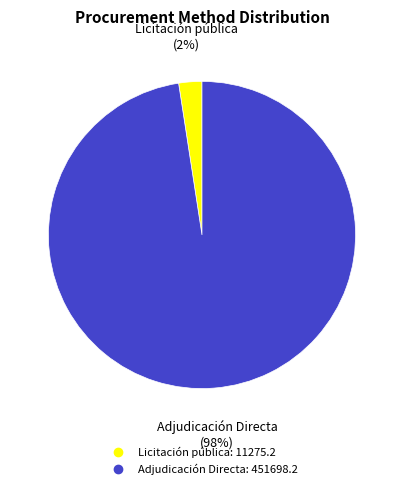

What percentage is the Adjudicación Directa slice, to the nearest percent?

98%